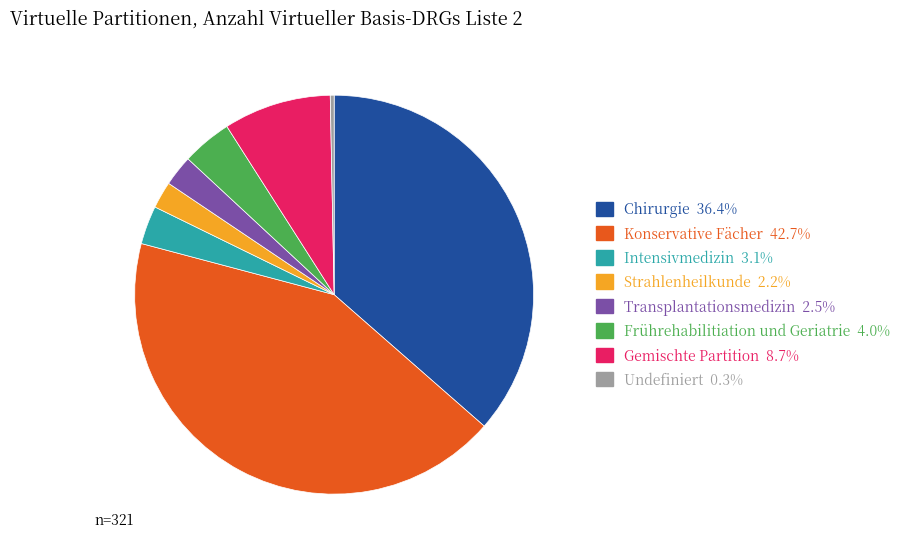

Which has a higher value, Strahlenheilkunde or Intensivmedizin?

Intensivmedizin